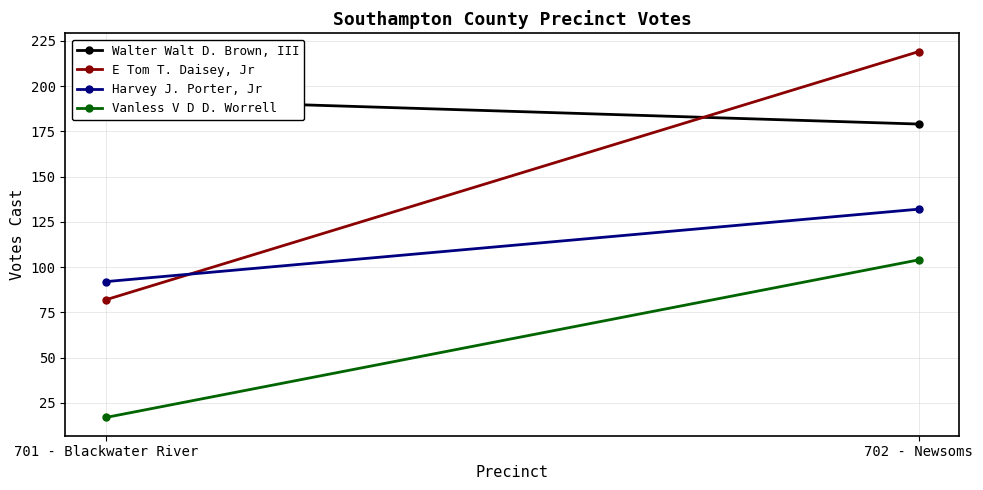

At 702 - Newsoms, list the series in order from smallest to largest.

Vanless V D D. Worrell, Harvey J. Porter, Jr, Walter Walt D. Brown, III, E Tom T. Daisey, Jr